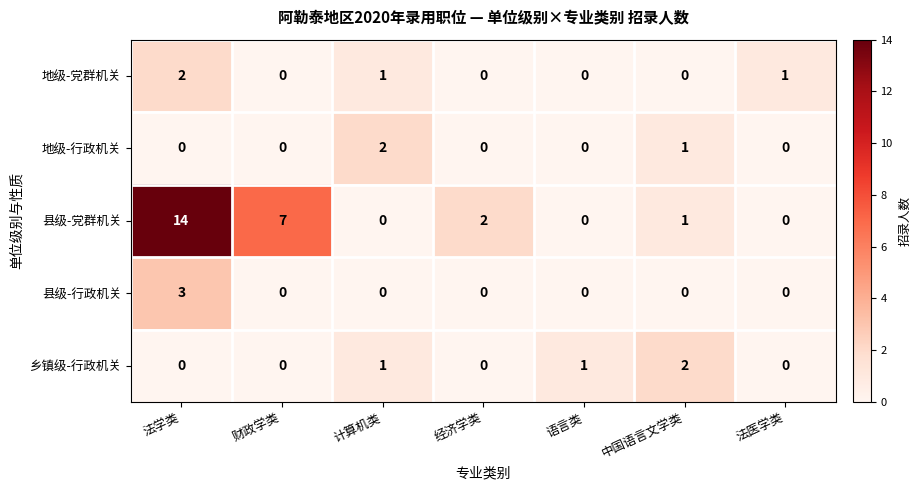

What is the difference between the maximum and minimum values in the 县级-行政机关 series?

3